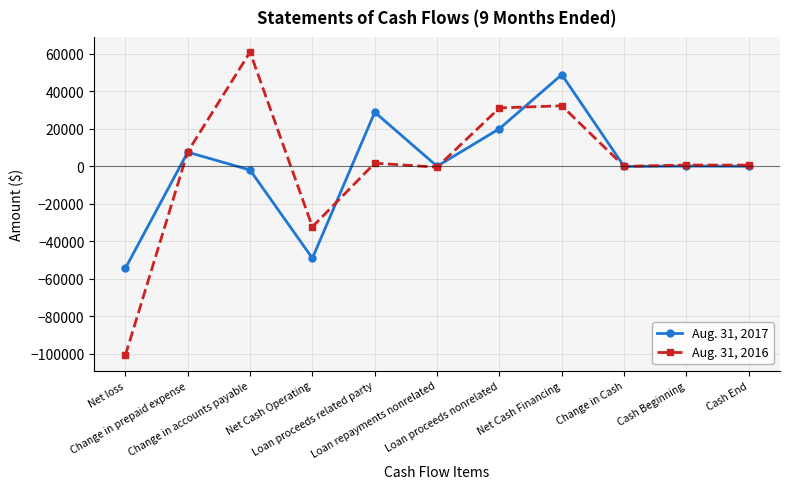

True or false: Aug. 31, 2016 has more than 1 interior local peaks.

True